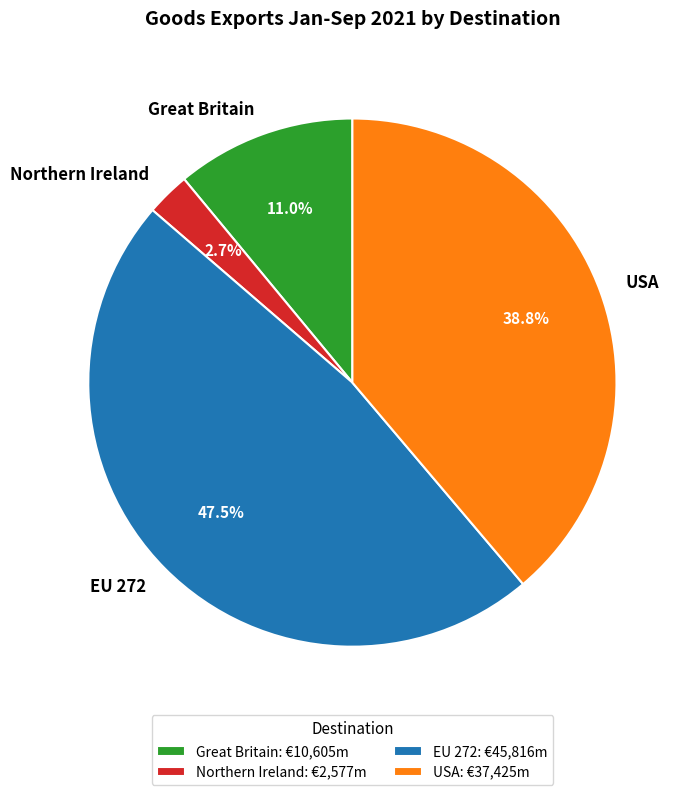

How many slices are in this pie chart?

4